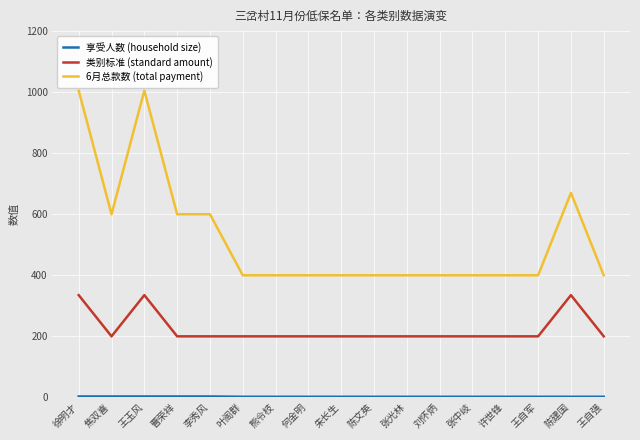

What is the minimum value shown in the chart?

2